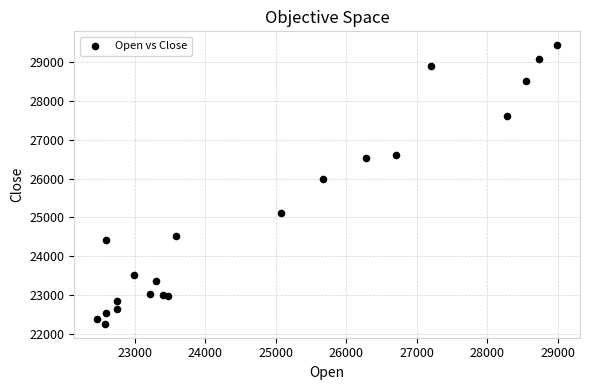

What is the range of X values (max minus min)?

6525